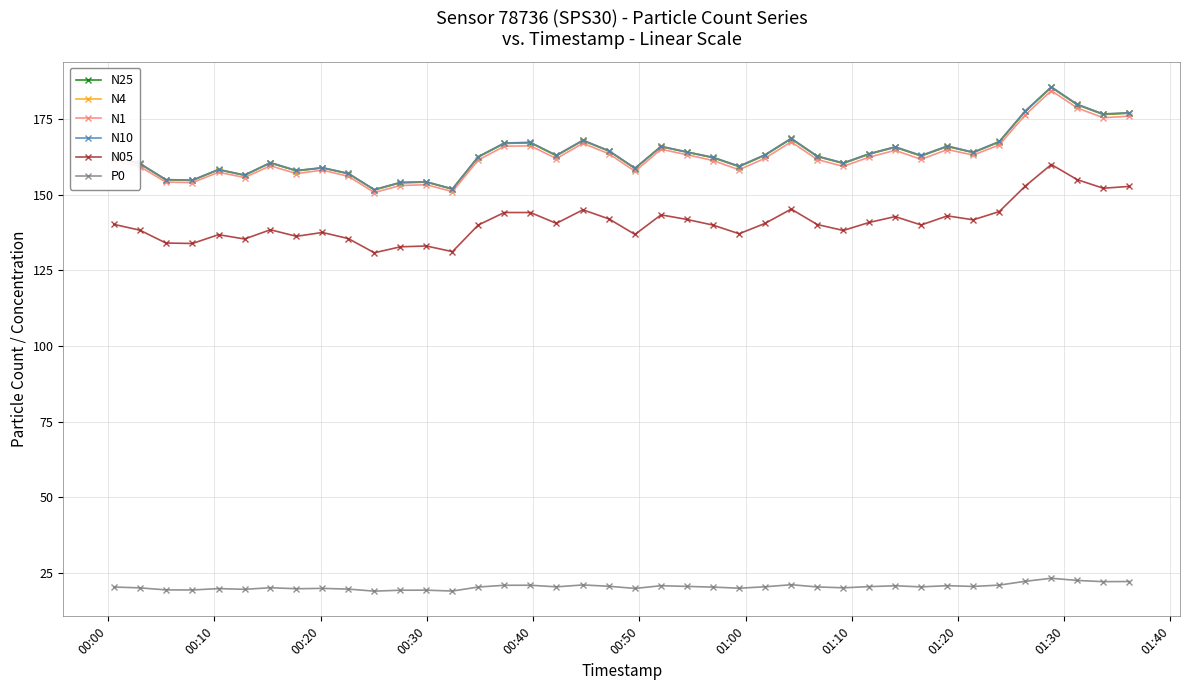

At how many categories does at least one series exceed 49?

40